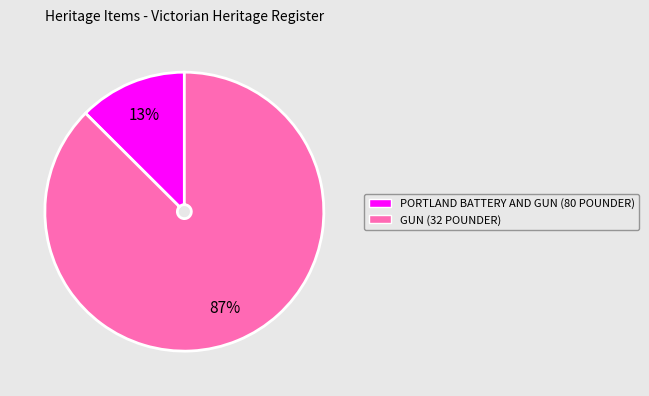

How many segments does this pie chart have?

2